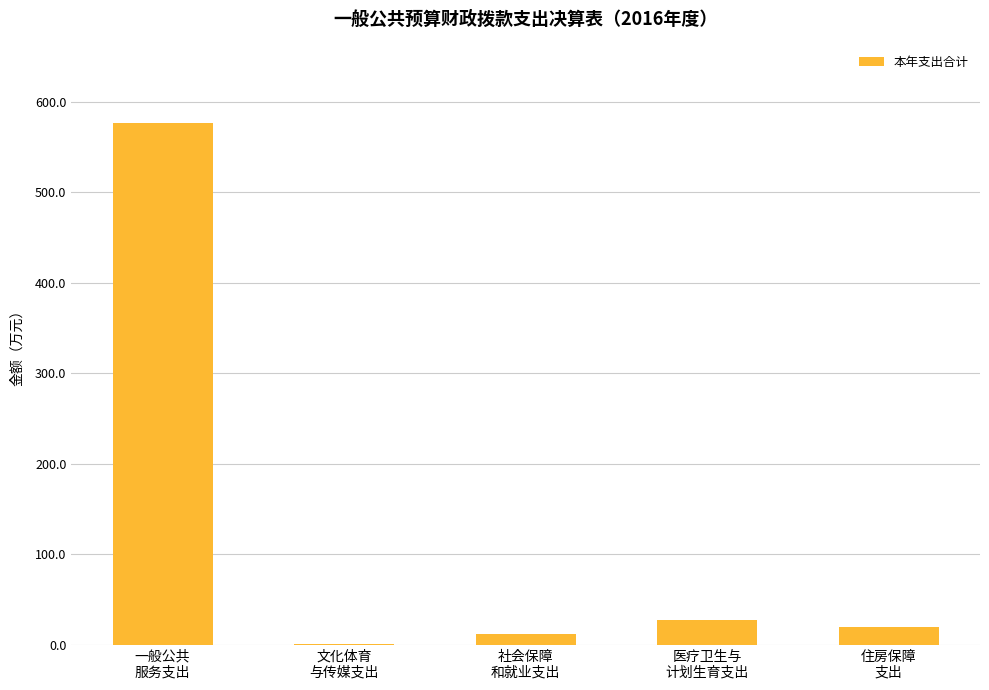

What is the maximum value shown in the chart?

576.8